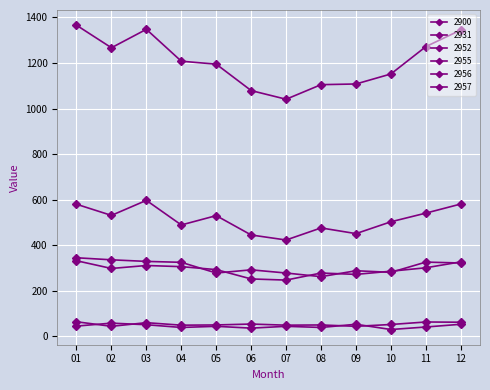

Rank the series at 02 from highest to lowest value.

2900, 2957, 2931, 2952, 2955, 2956